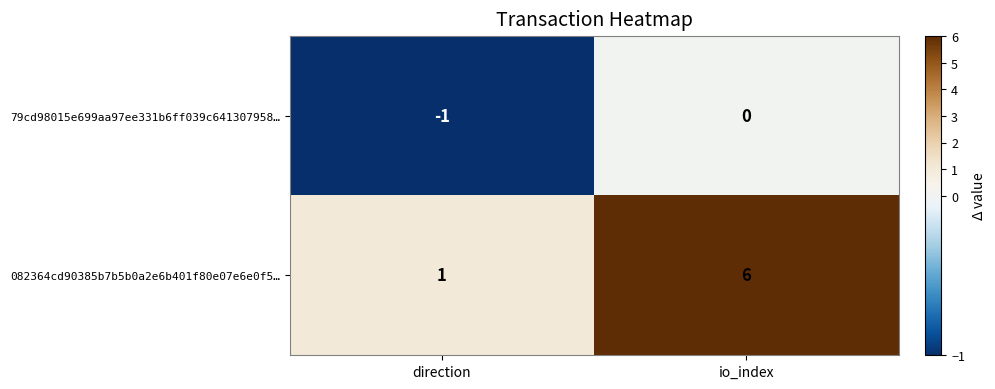

List the series in order of their overall mean, highest first.

082364cd90385b7b5b0a2e6b401f80e07e6e0f5…, 79cd98015e699aa97ee331b6ff039c641307958…